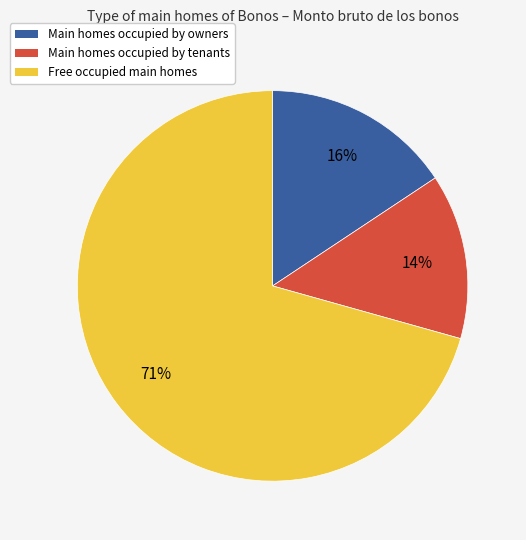

To the nearest percent, what is the average slice percentage?

33%